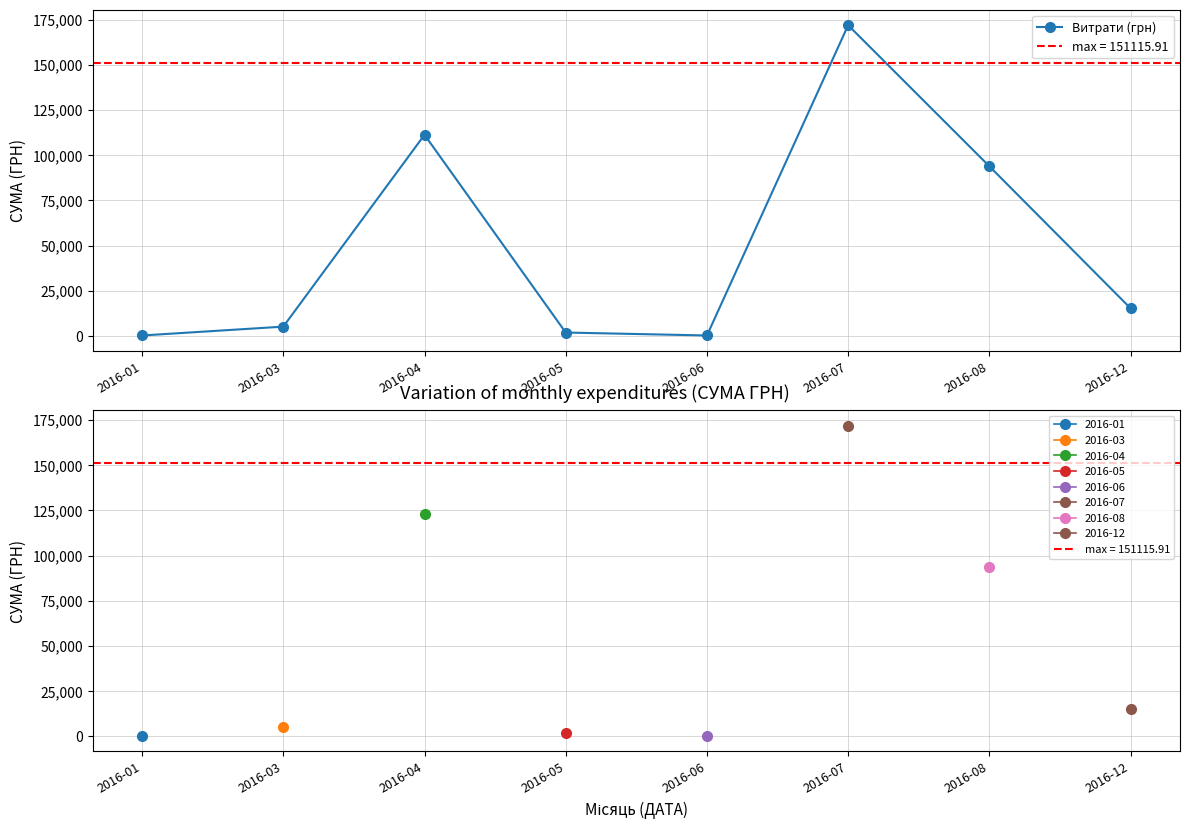

At which category does the data reach its first local peak?

2016-04